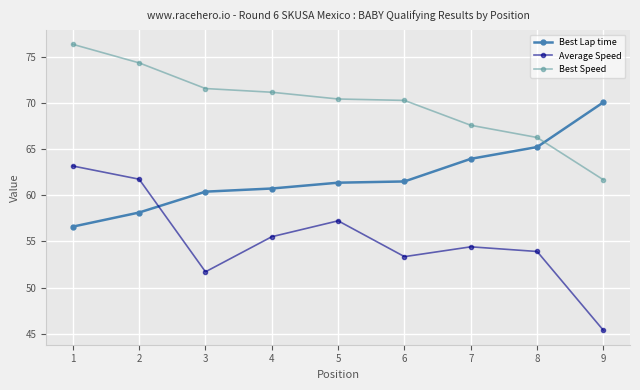

What is the value of the Best Lap time point at the 4th from the left?

60.7